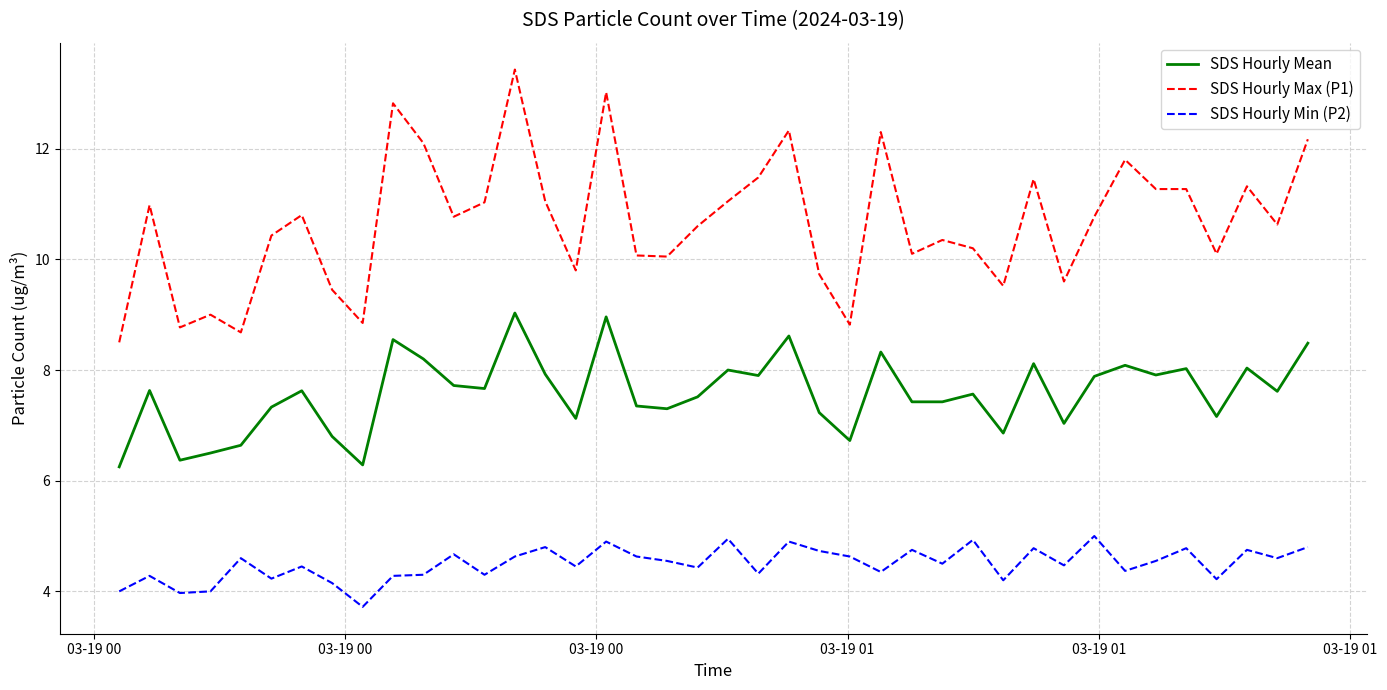

Which series has the largest range (max minus min)?

SDS Hourly Max (P1)